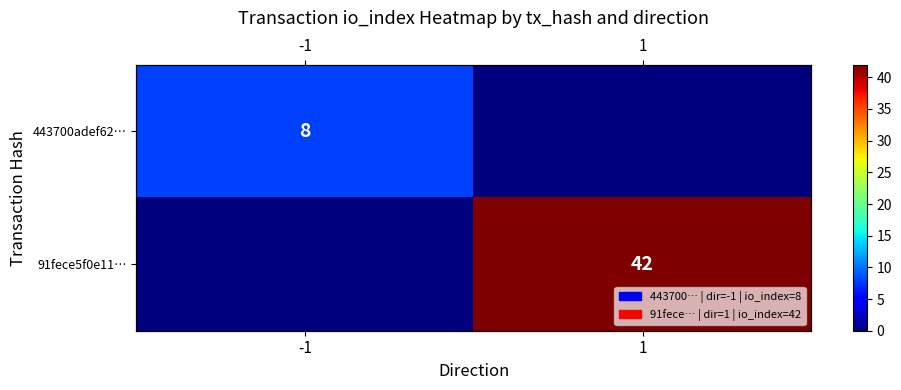

What is the spread (max minus min) of values at 1?

42